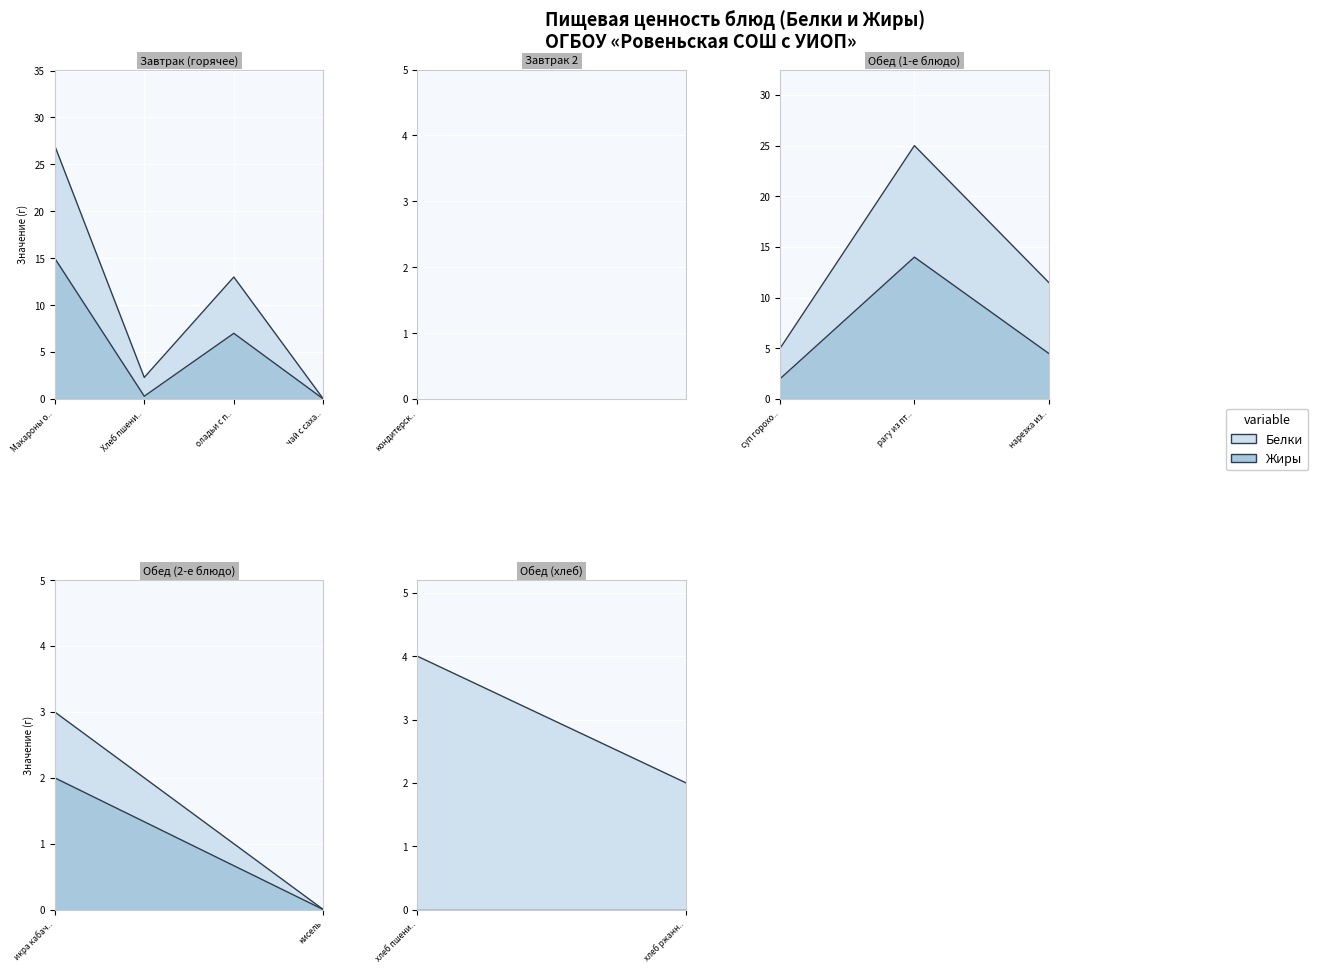

What is the difference between the second highest and second lowest values in the Белки series?

11.0